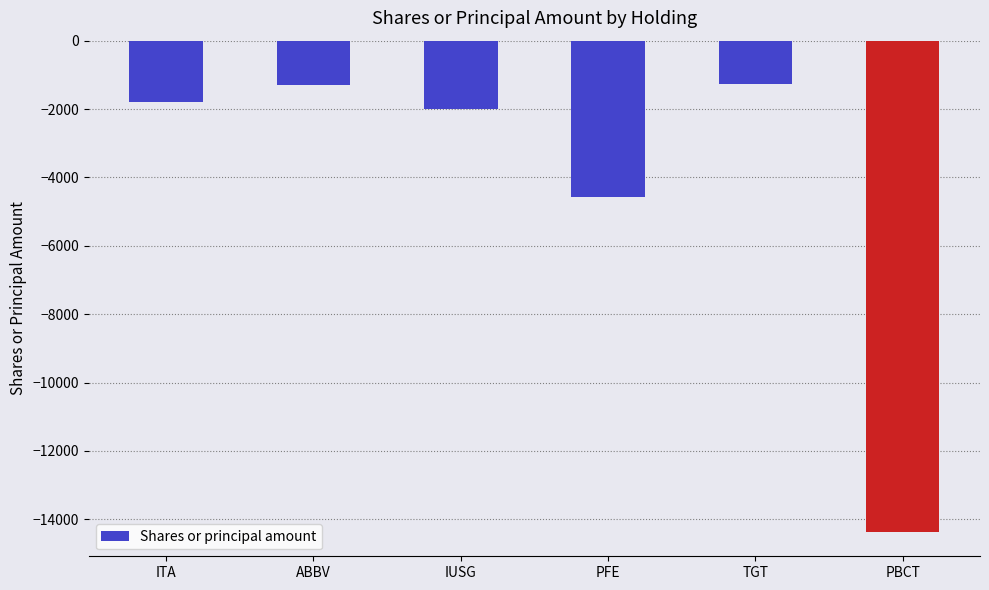

What is the maximum value shown in the chart?

-1257